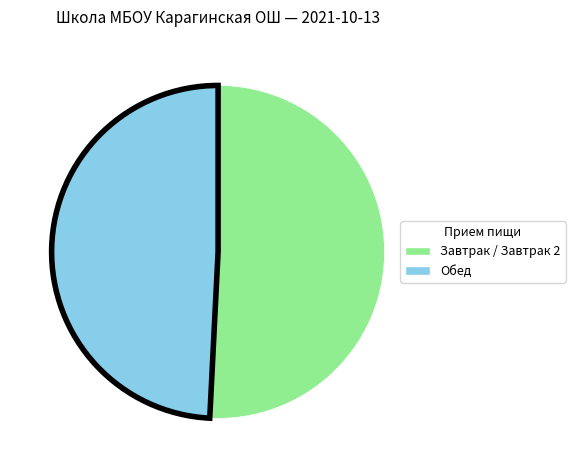

Is there a majority slice in this chart?

Yes